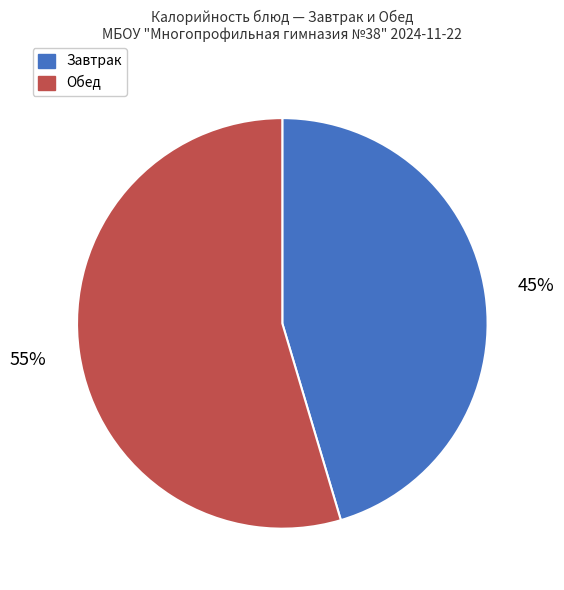

What is the largest slice in the pie chart?

Обед